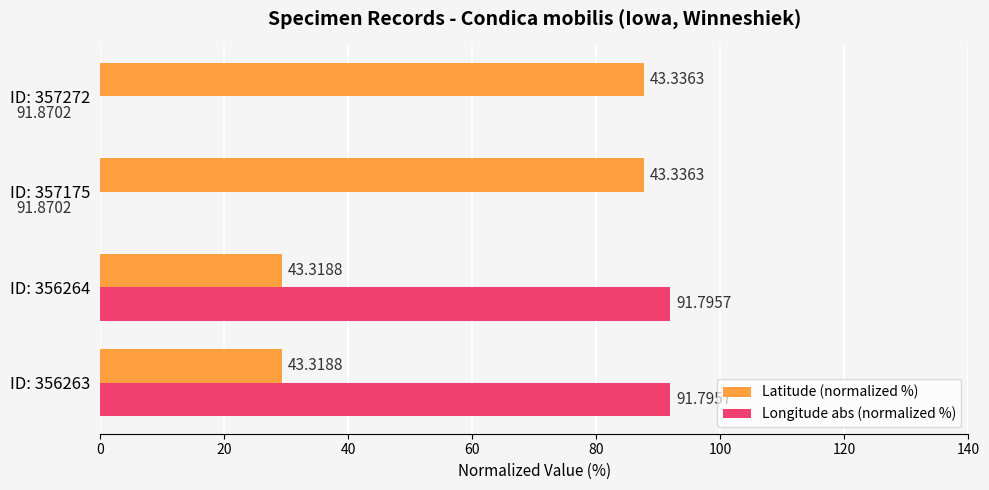

What are all the series names shown in the legend?

Latitude (normalized %), Longitude abs (normalized %)